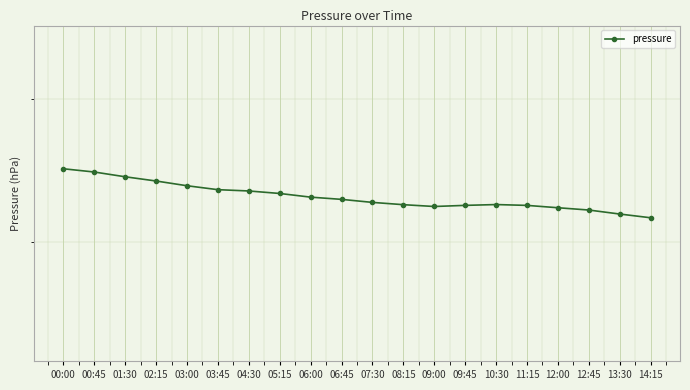

Does the chart have visible grid lines?

Yes